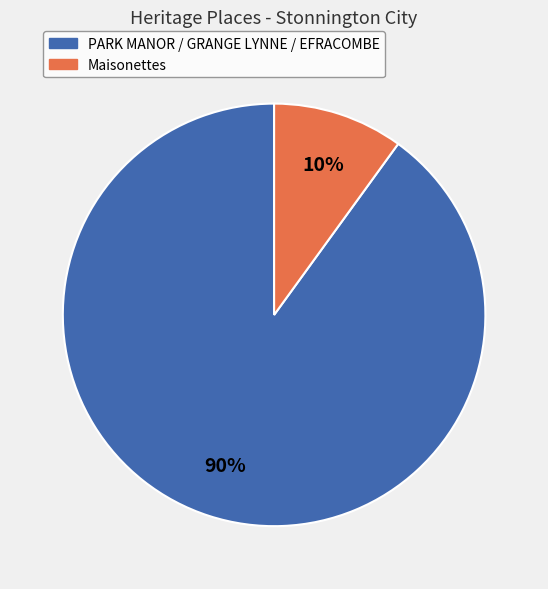

Count the number of slices in the pie.

2